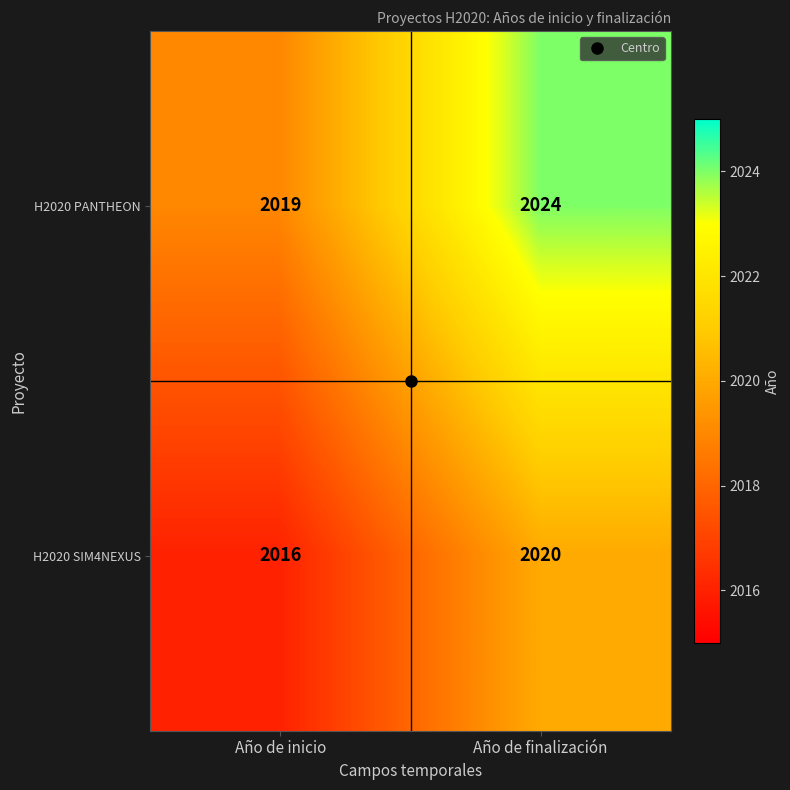

At which category is the sum across all series the highest?

Año de finalización